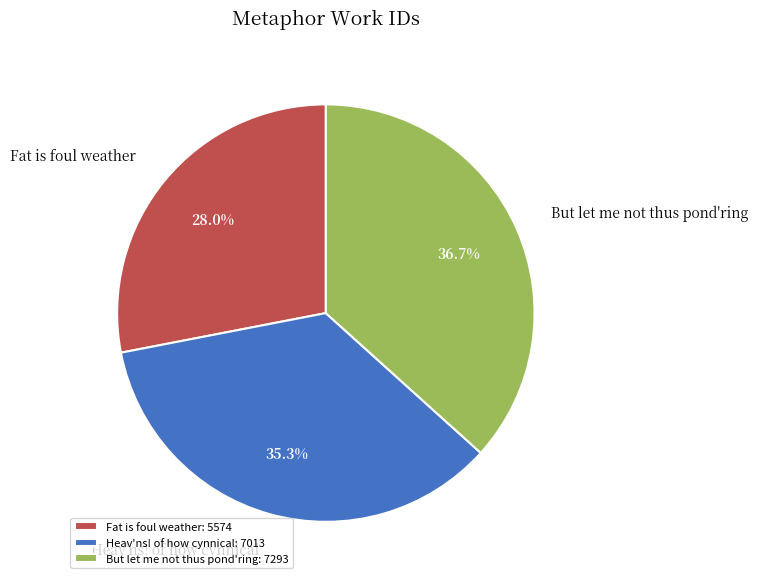

Do But let me not thus pond'ring and Fat is foul weather together represent more than half of the pie?

Yes